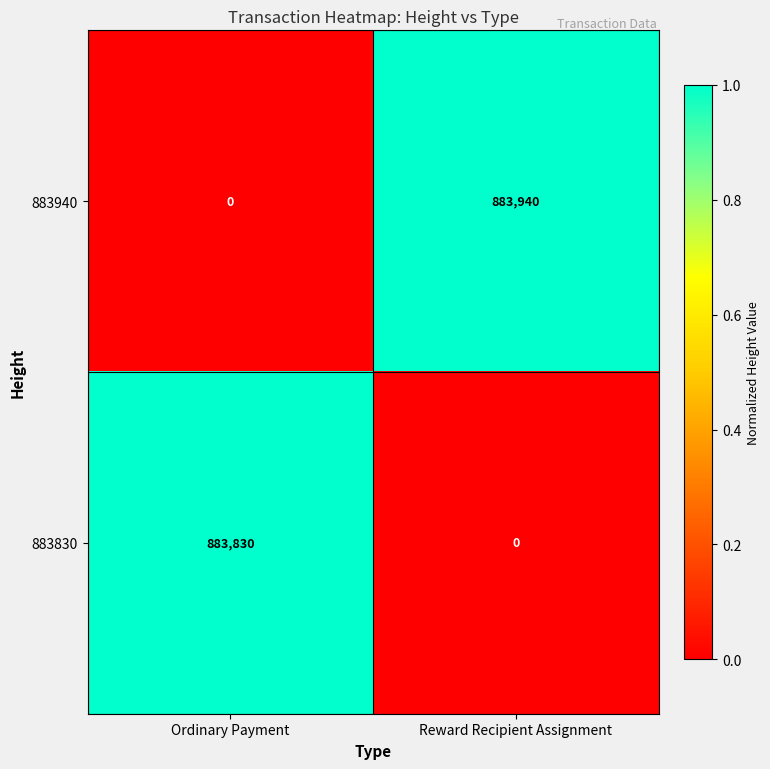

Rank the series by their average value, from highest to lowest.

883940, 883830